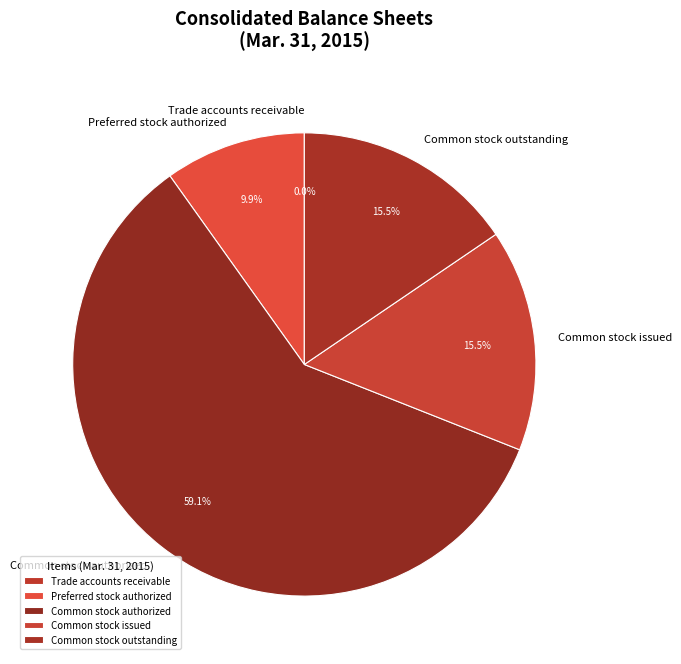

To the nearest percent, what is the difference between the largest and smallest slice percentages?

59%